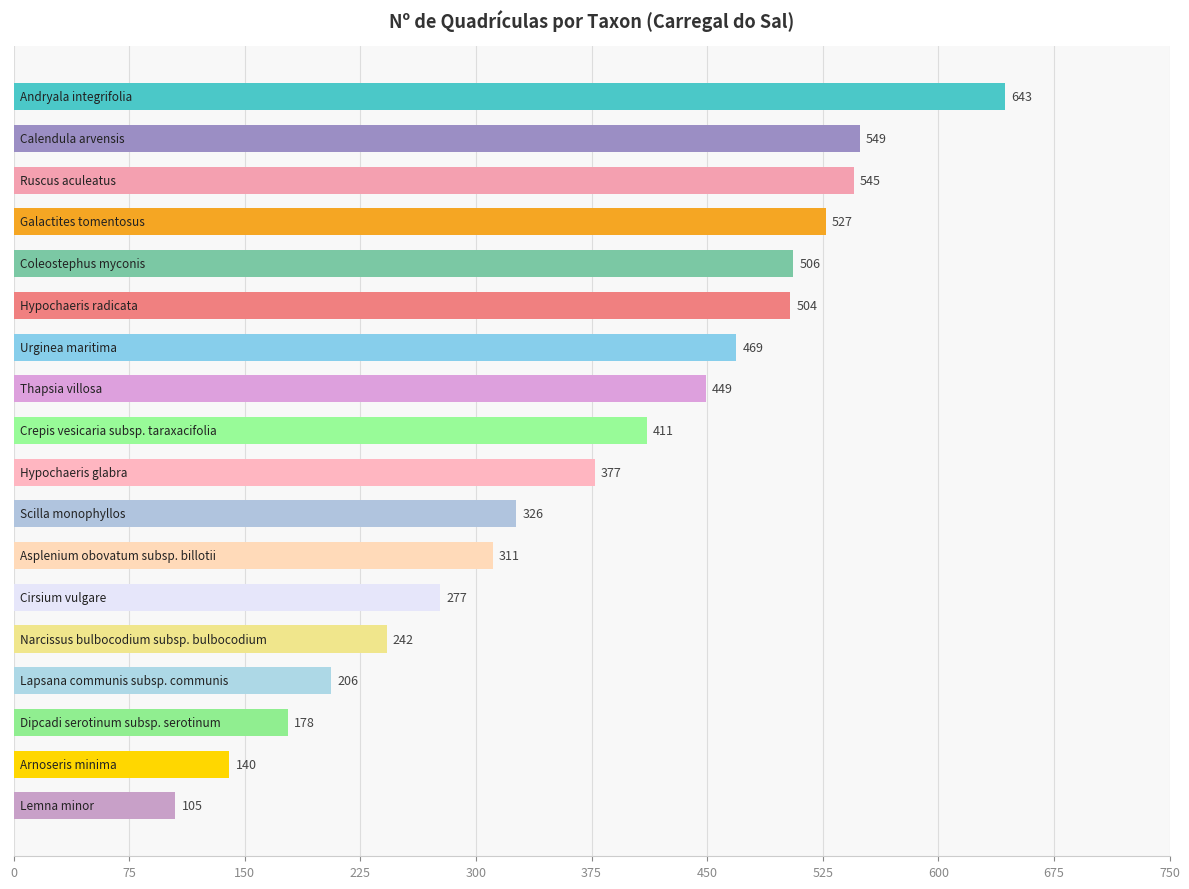

What is the difference between the maximum and minimum values?

538